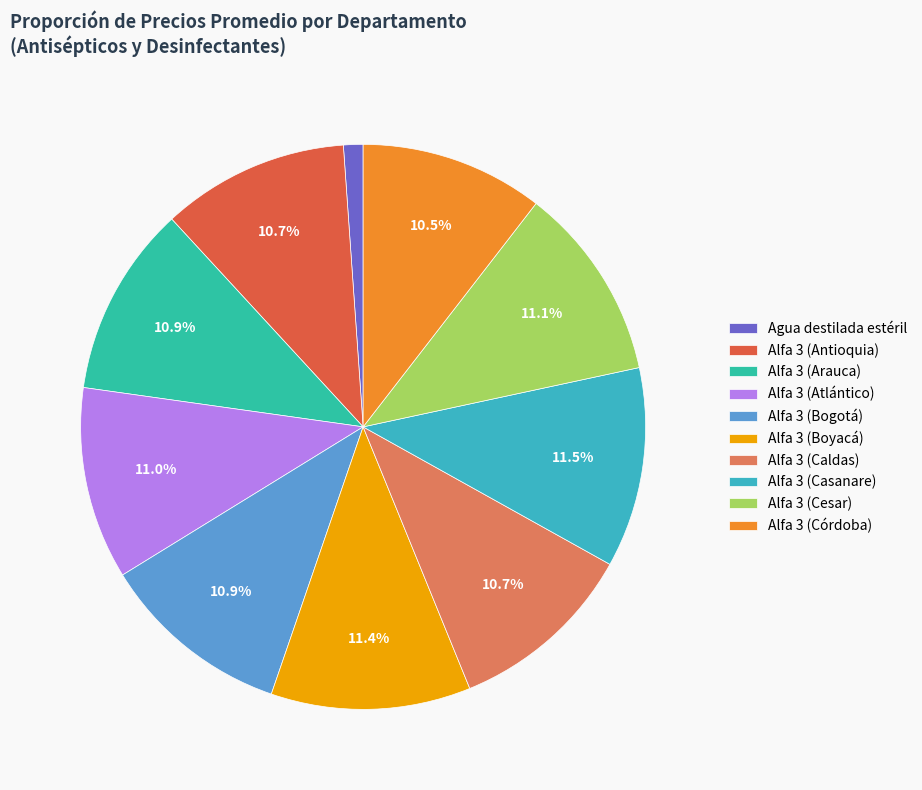

What is the ratio of the value at Alfa 3 (Arauca) to the value at Alfa 3 (Córdoba)?

1.0